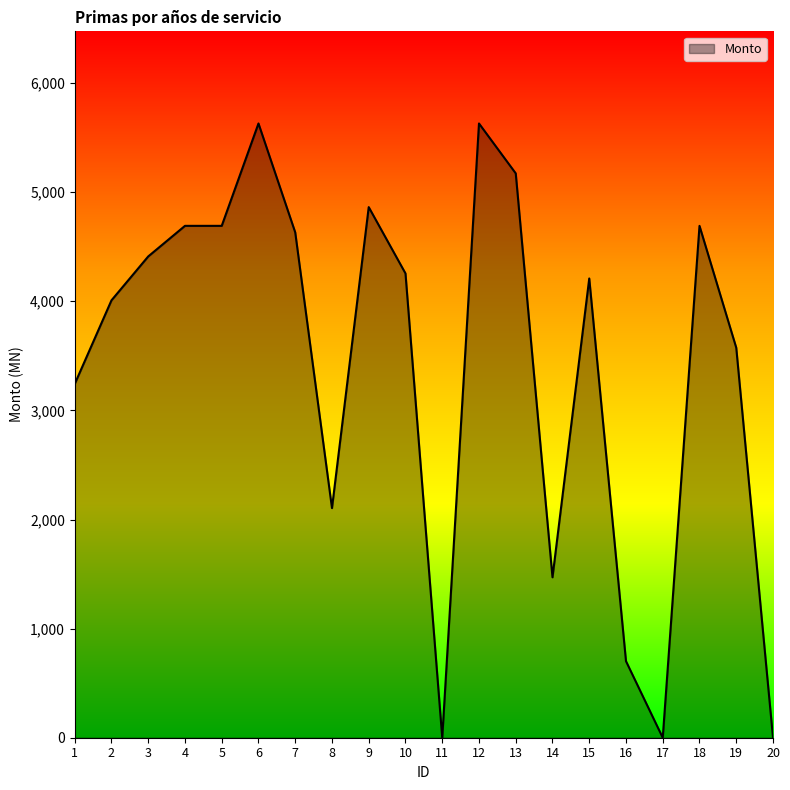

The value at 5 is 4691.4. True or false?

True